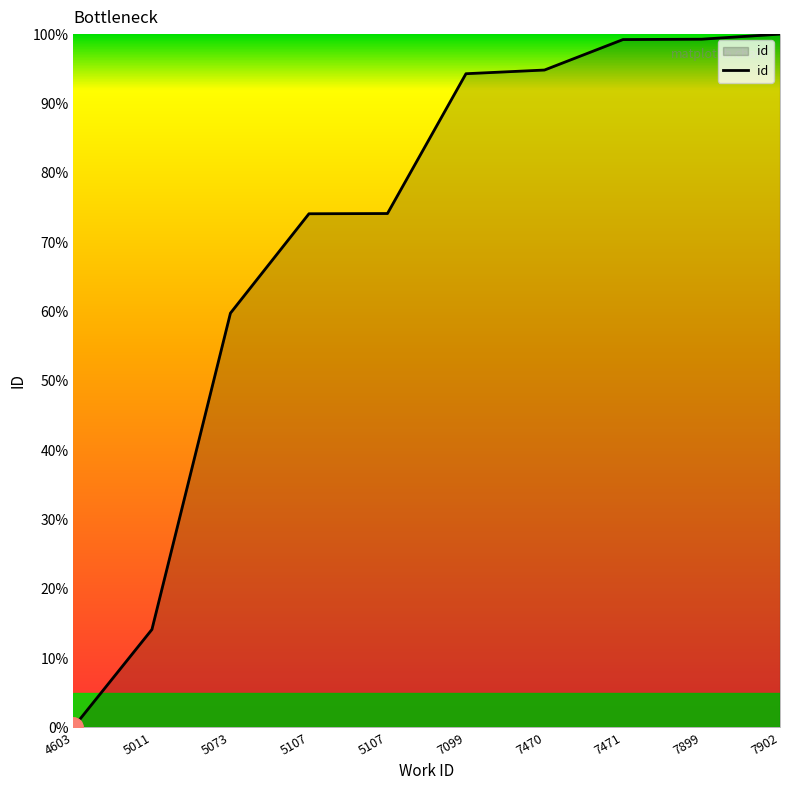

Is this an area chart (filled region under the line)?

Yes